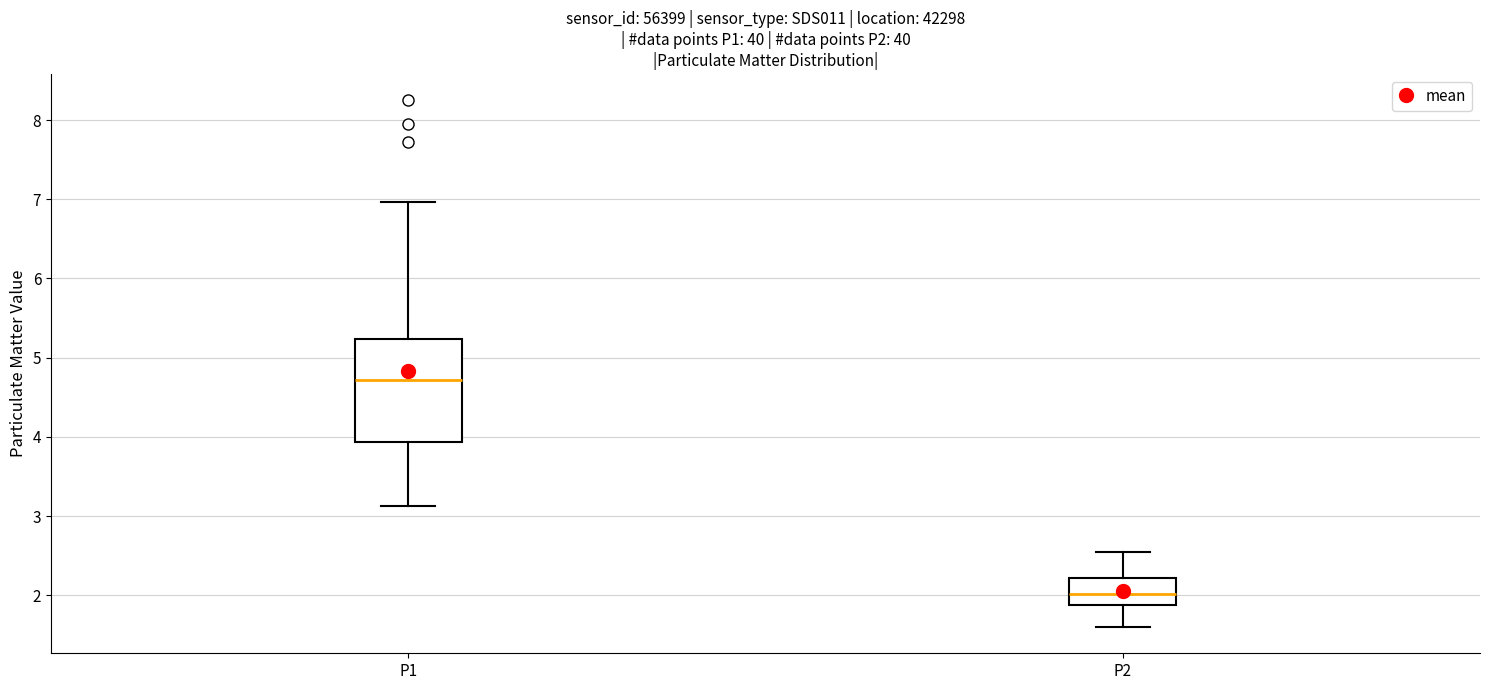

Reading left to right, transcribe this box plot: for each box, give where its median line is, the range the box spans, and where its two whiskers end, as read against the y-axis. The values are not printed on the chart, so give them approximately, as read against the axis.

P1: median 4.7, box 3.9 to 5.2, whiskers 3.1 to 7.0
P2: median 2.0, box 1.9 to 2.2, whiskers 1.6 to 2.6